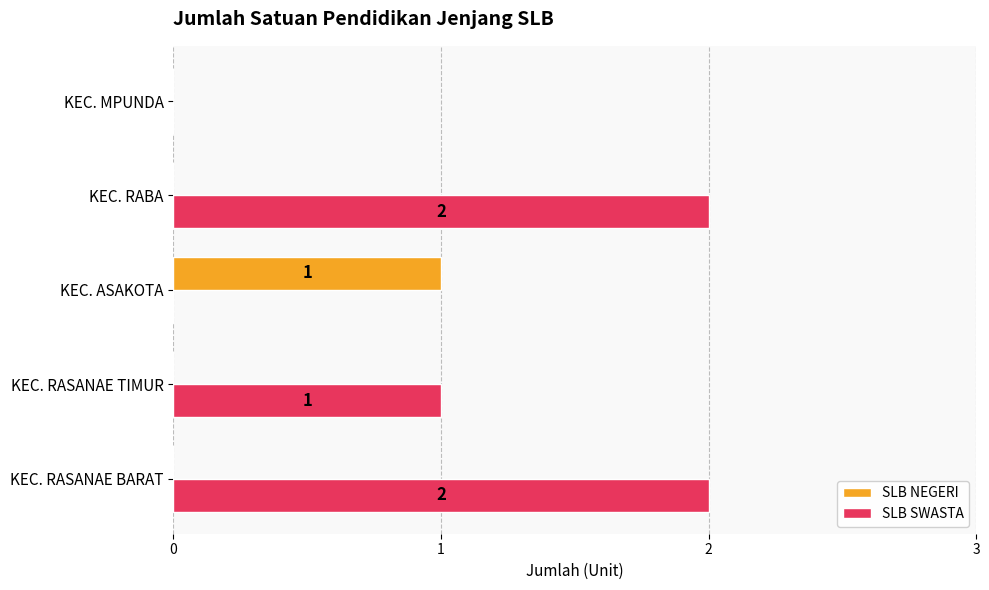

Between KEC. RABA and KEC. MPUNDA, which series saw the biggest shift?

SLB SWASTA